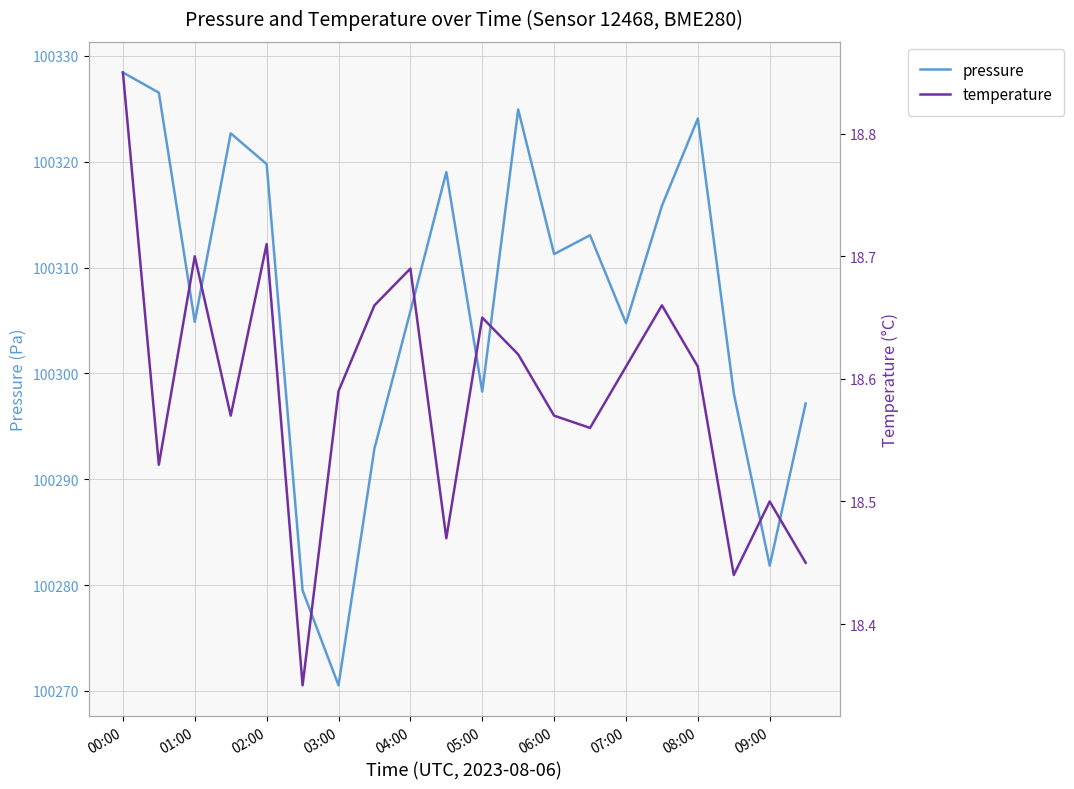

True or false: temperature and pressure intersect in this chart.

False